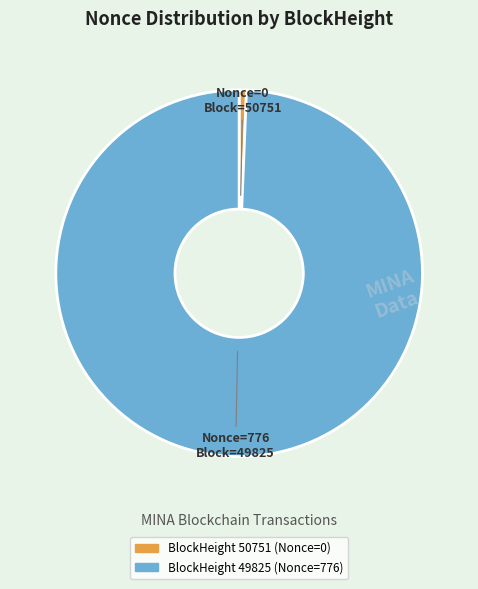

Is there any slice that represents more than half of the pie?

Yes